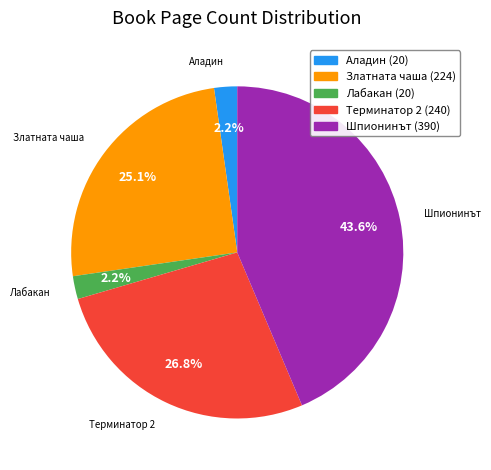

What is the largest slice in the pie chart?

Шпионинът